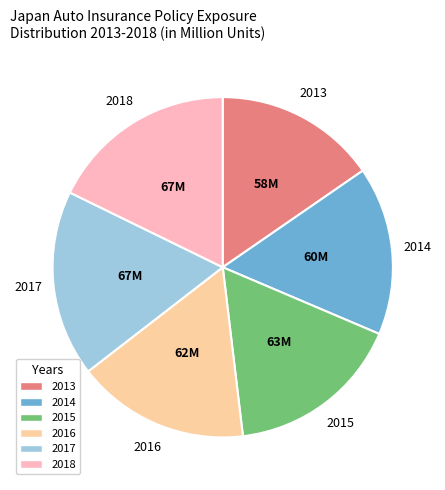

Is there any slice that represents more than half of the pie?

No